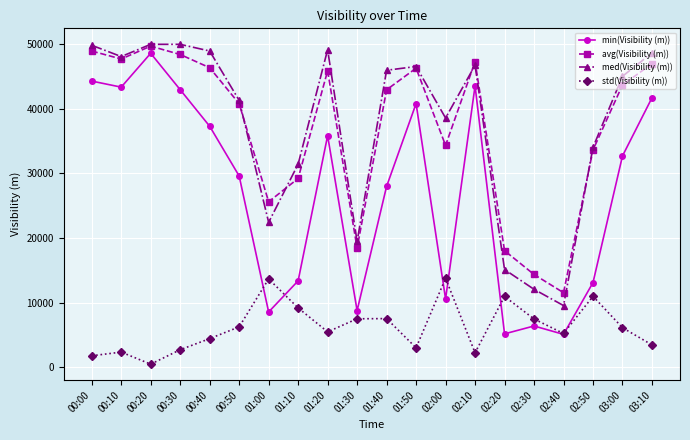

The avg(Visibility (m)) series shows 59082 at 02:00. True or false?

False